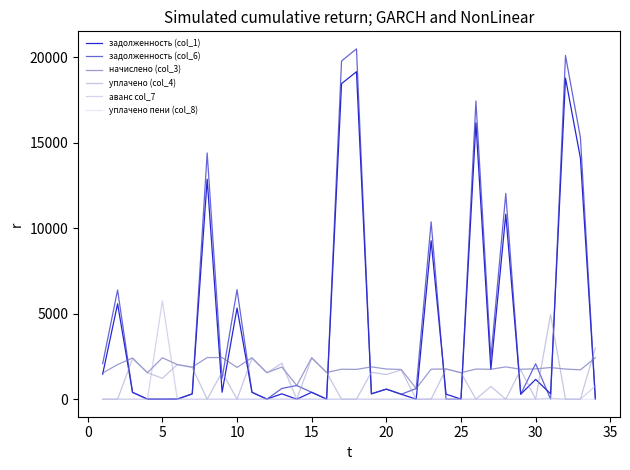

How many times do аванс col_7 and задолженность (col_1) cross each other?

3